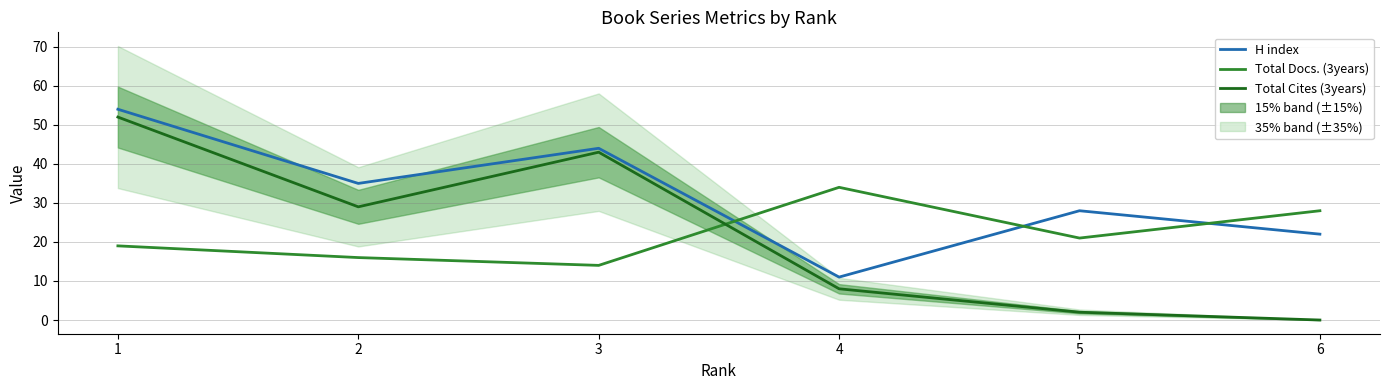

The Total Docs. (3years) series shows 23 at 3. True or false?

False